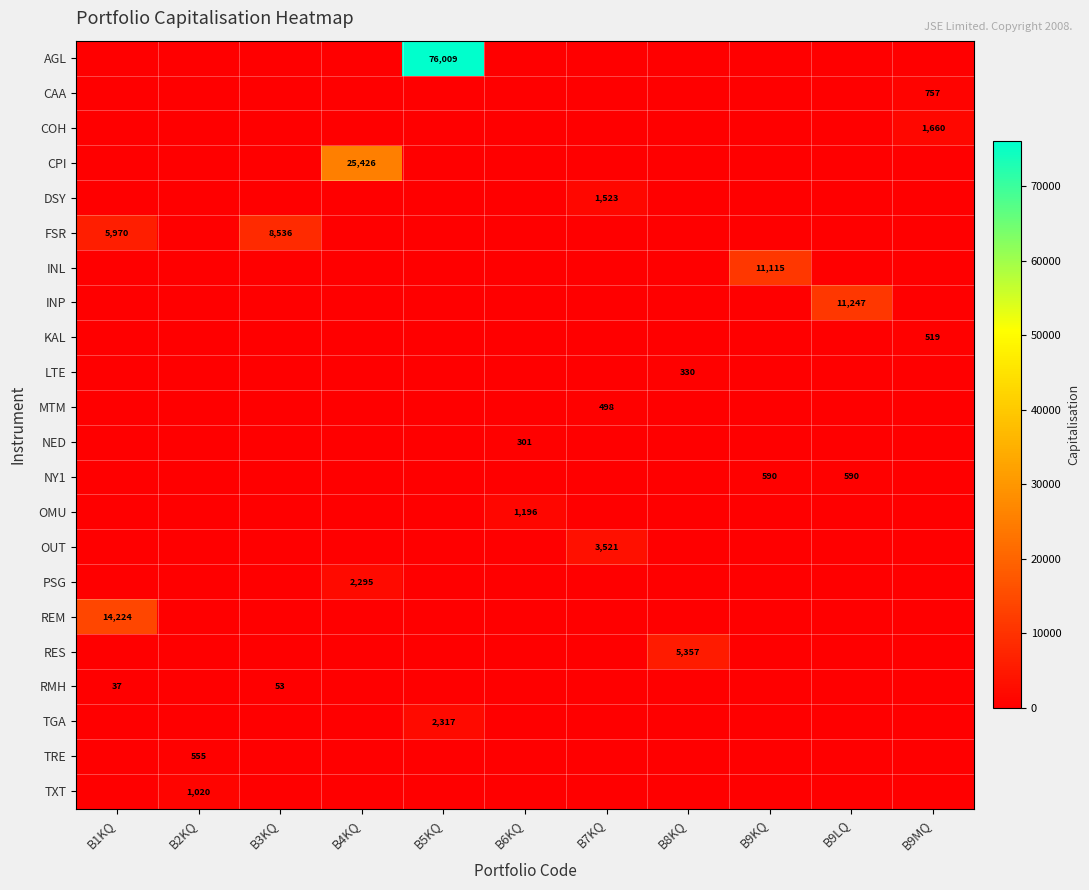

What is the difference between the maximum and minimum values in the CAA series?

756.6